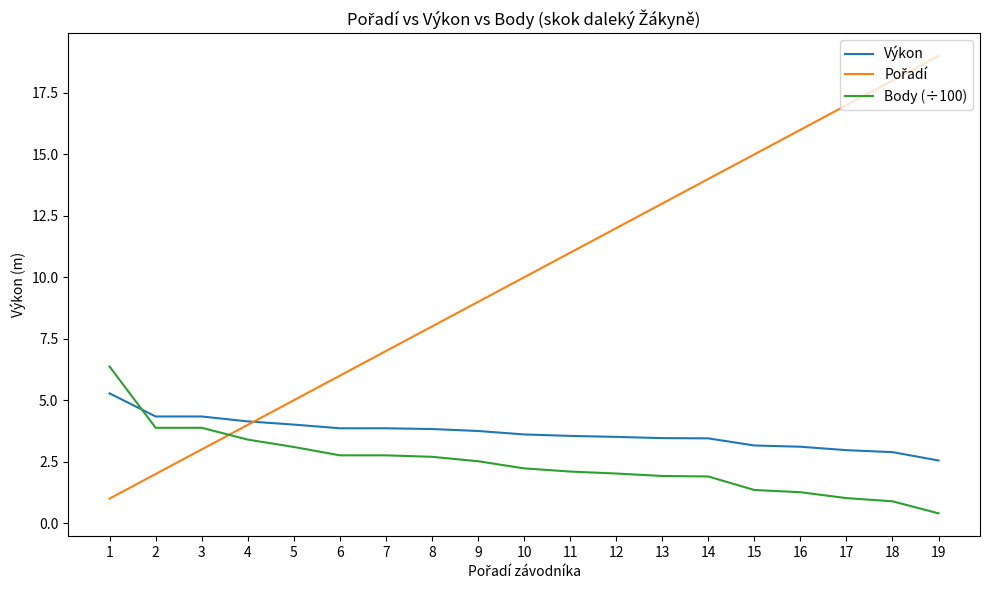

Does the chart have visible grid lines?

No